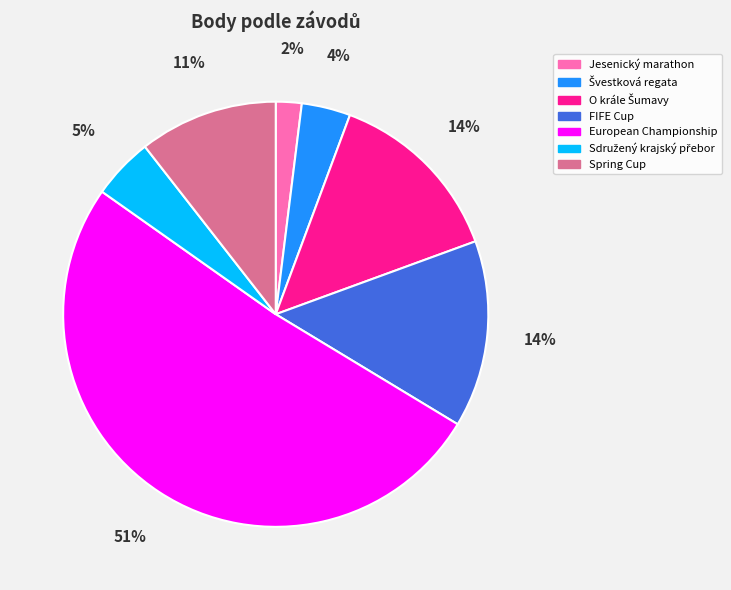

To the nearest percent, what percentage of the pie is Spring Cup?

11%